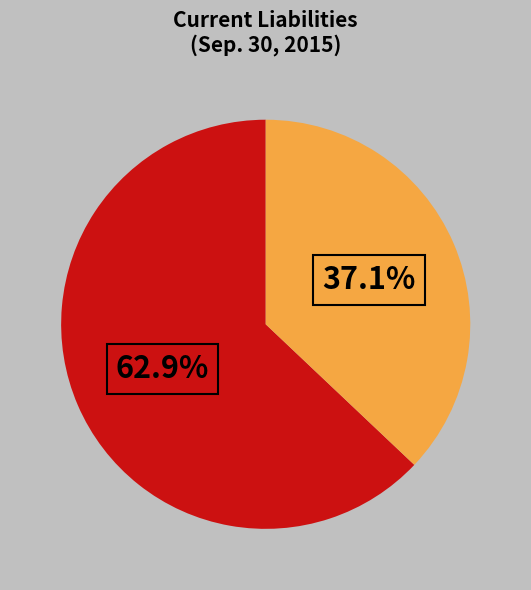

To the nearest percent, what is the average slice percentage?

50%